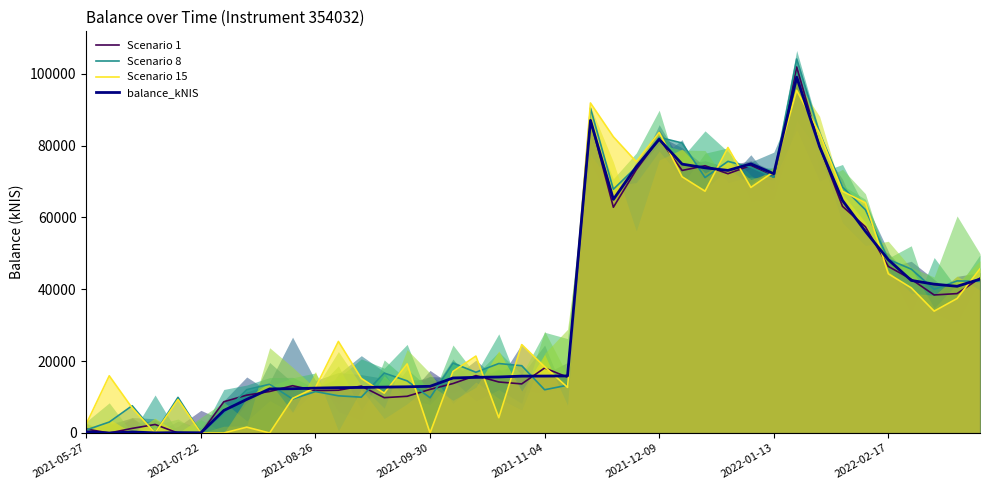

True or false: Scenario 8 has a value of 12031.6 at 2021-11-04.

True